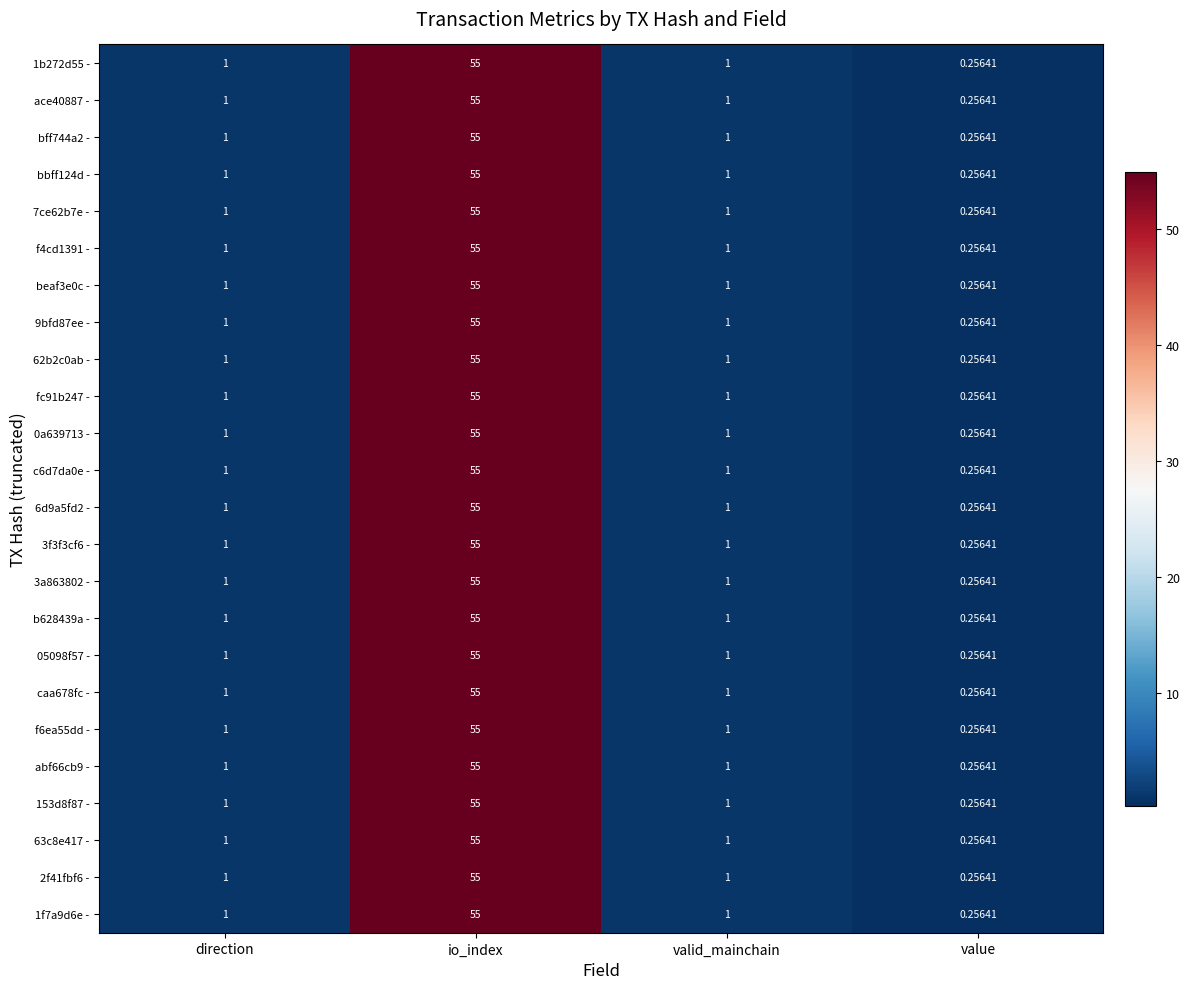

At which category is the sum across all series the highest?

io_index